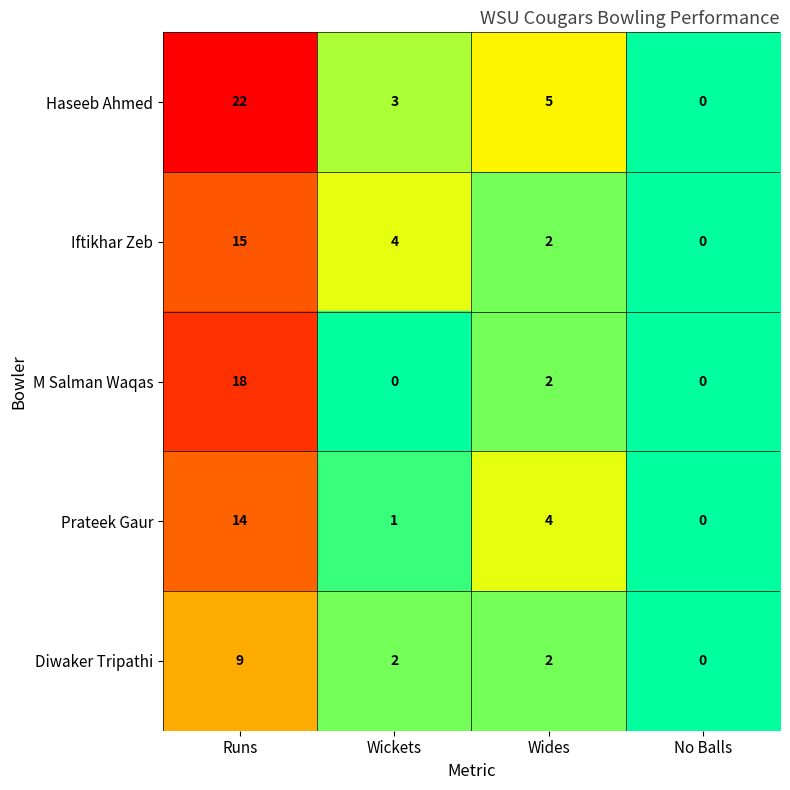

What is the sum of all M Salman Waqas values?

20